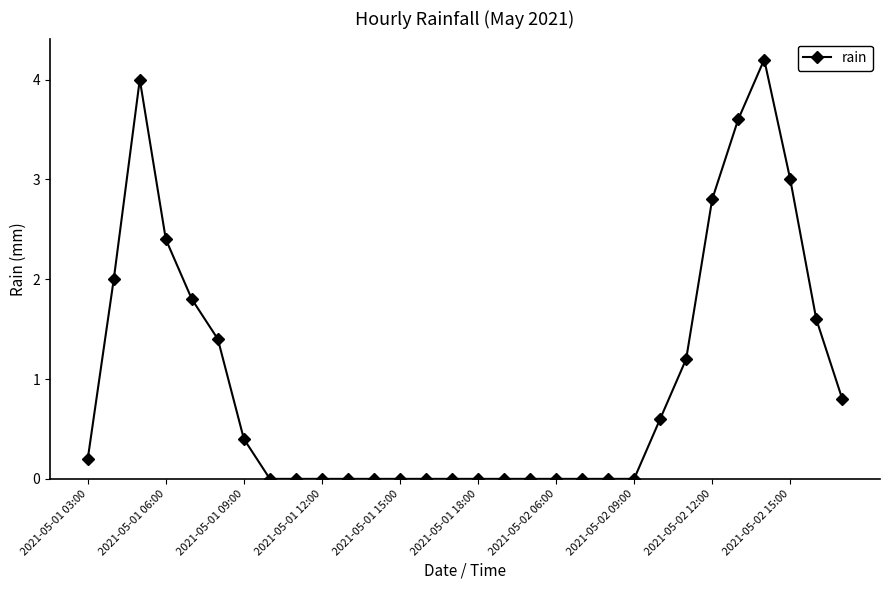

What is the average value?

1.0